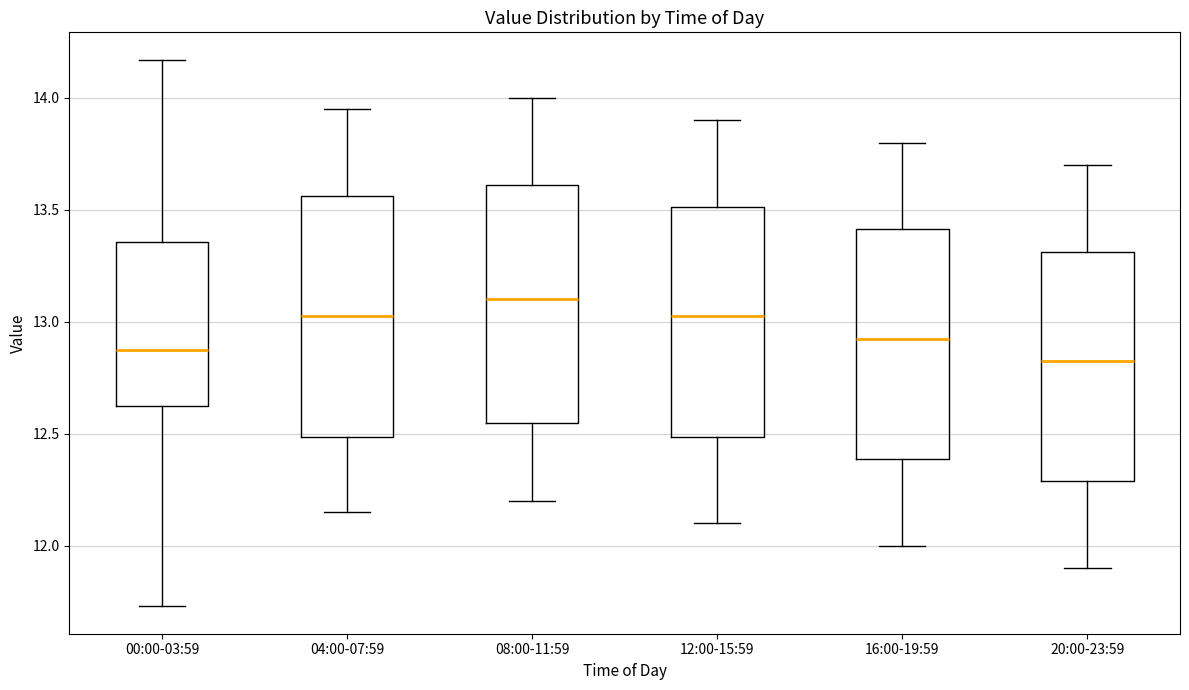

Reading left to right, transcribe this box plot: for each box, give where its median line is, the range the box spans, and where its two whiskers end, as read against the y-axis. The values are not printed on the chart, so give them approximately, as read against the axis.

00:00-03:59: median 12.90, box 12.60 to 13.35, whiskers 11.75 to 14.15
04:00-07:59: median 13.05, box 12.50 to 13.55, whiskers 12.15 to 13.95
08:00-11:59: median 13.10, box 12.55 to 13.60, whiskers 12.20 to 14.00
12:00-15:59: median 13.05, box 12.50 to 13.50, whiskers 12.10 to 13.90
16:00-19:59: median 12.95, box 12.40 to 13.40, whiskers 12.00 to 13.80
20:00-23:59: median 12.85, box 12.30 to 13.30, whiskers 11.90 to 13.70